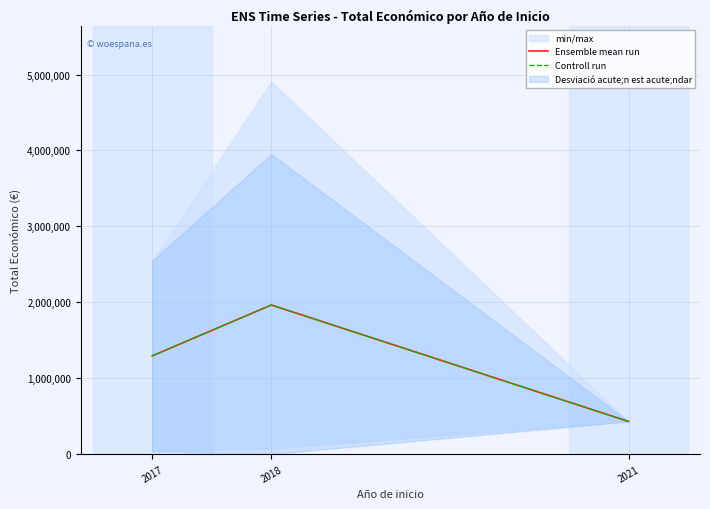

What is the value of the Controll run point at the 3rd from the left?

430411.0